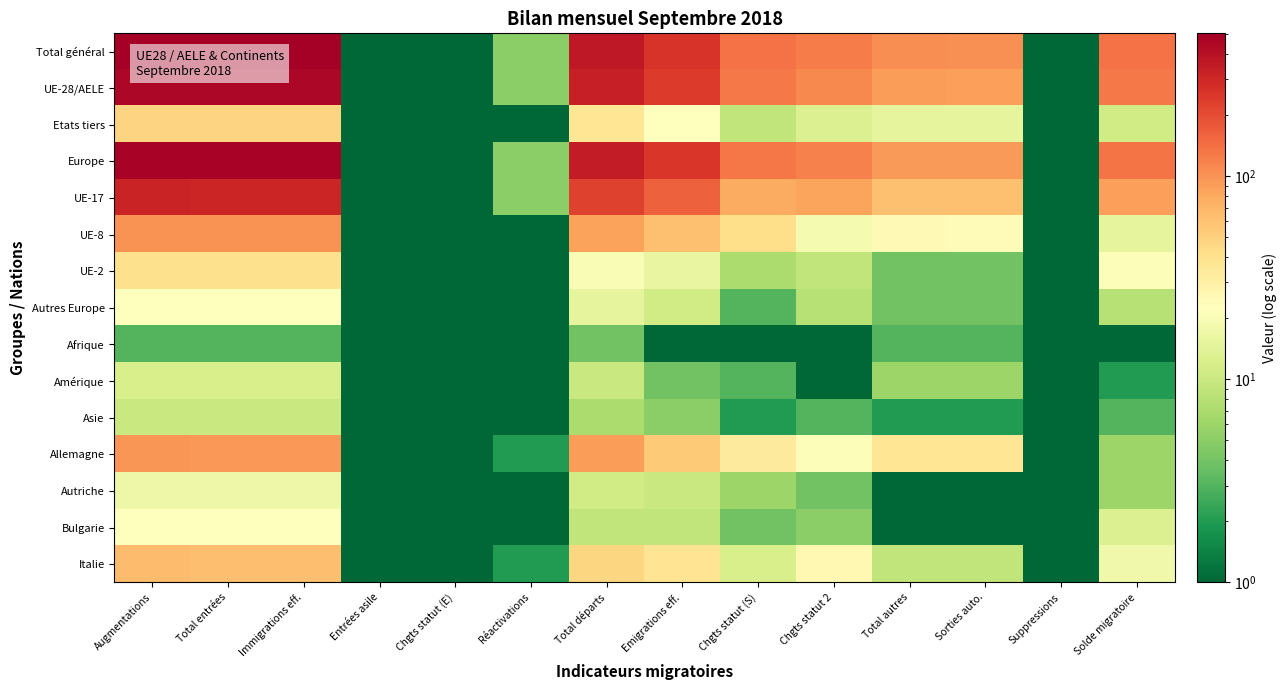

Which series has the largest total across all categories?

Total général